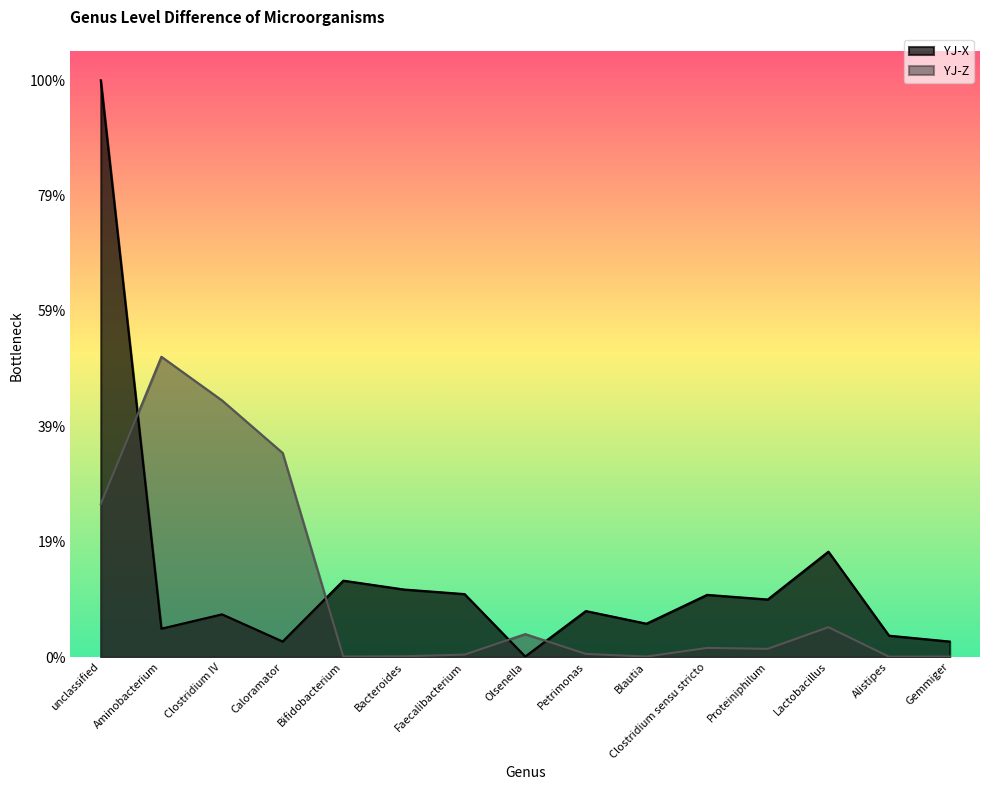

Between Blautia and Alistipes, which is larger?

Blautia